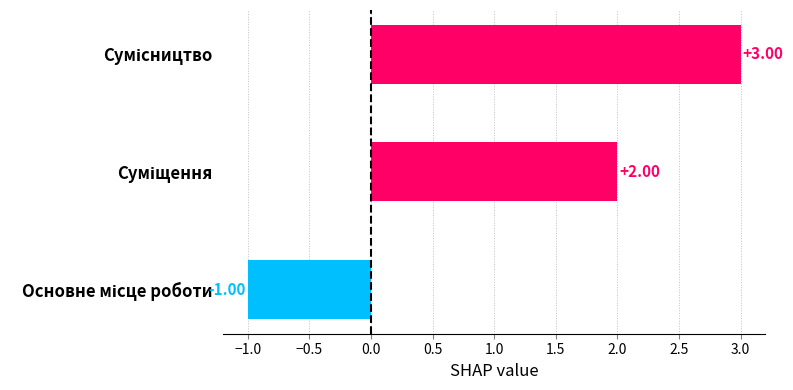

What is the difference between the maximum and minimum values?

4